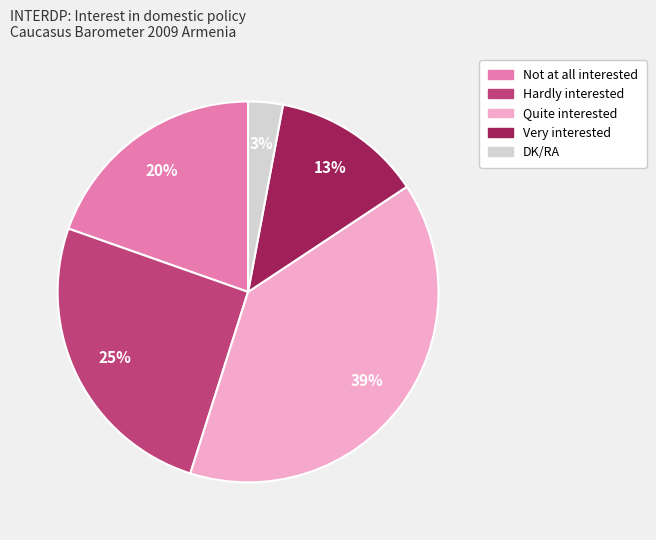

Rank the categories by value from highest to lowest.

Quite interested, Hardly interested, Not at all interested, Very interested, DK/RA